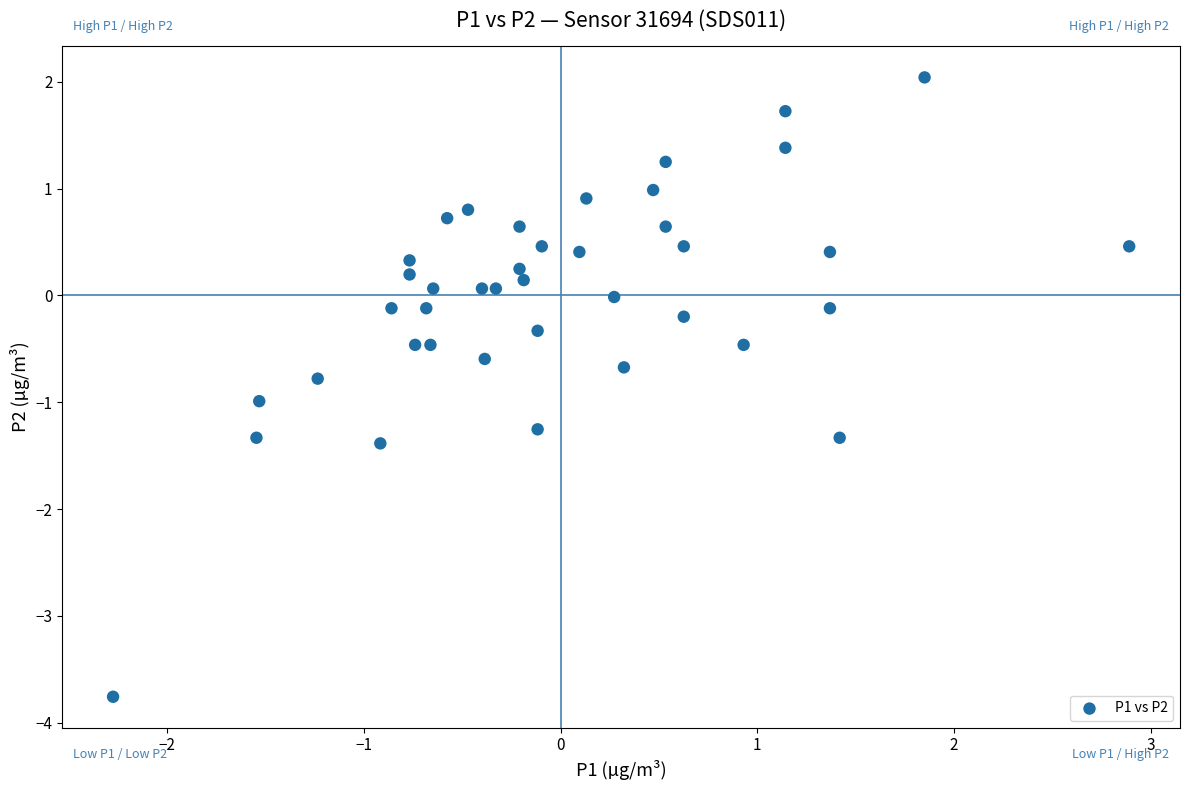

What is the range of X values (max minus min)?

5.2